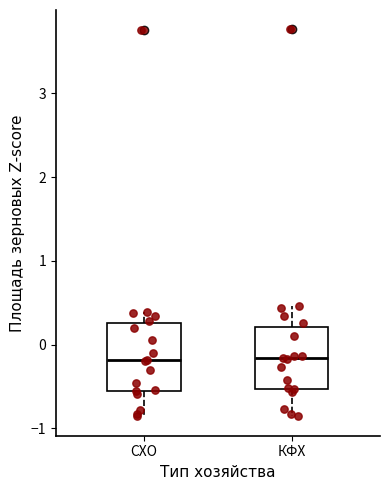

Where is the lower edge of the box for СХО on the y-axis? The values are not printed on the chart, so give them approximately, as read against the axis.

-0.6